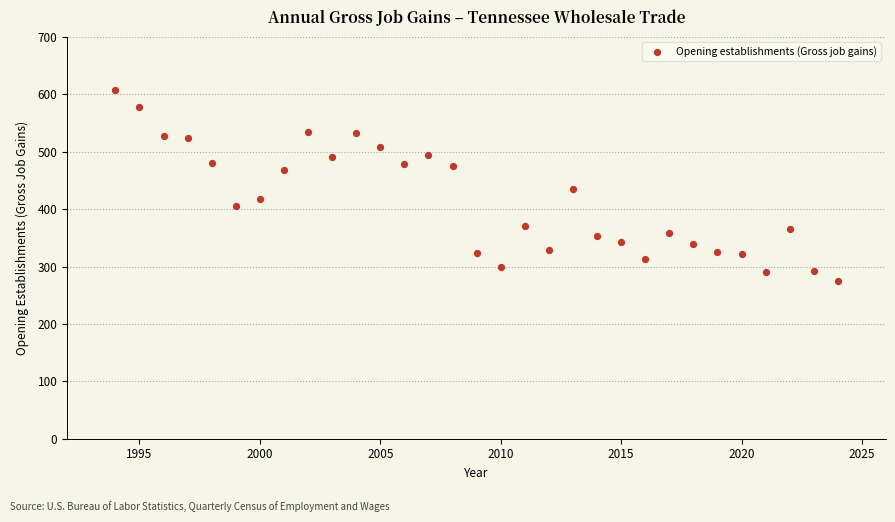

What is the range of X values (max minus min)?

30